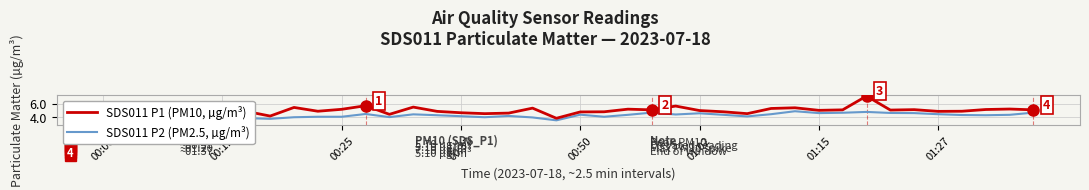

True or false: SDS011 P1 (PM10, µg/m³) and SDS011 P2 (PM2.5, µg/m³) cross at least once.

False